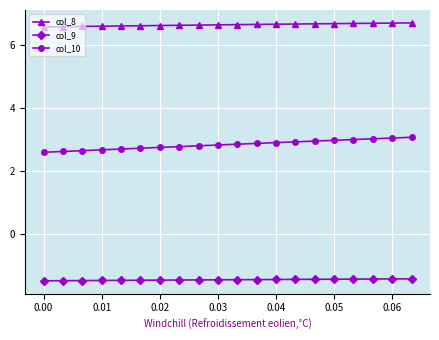

Which series has the largest total across all categories?

col_8